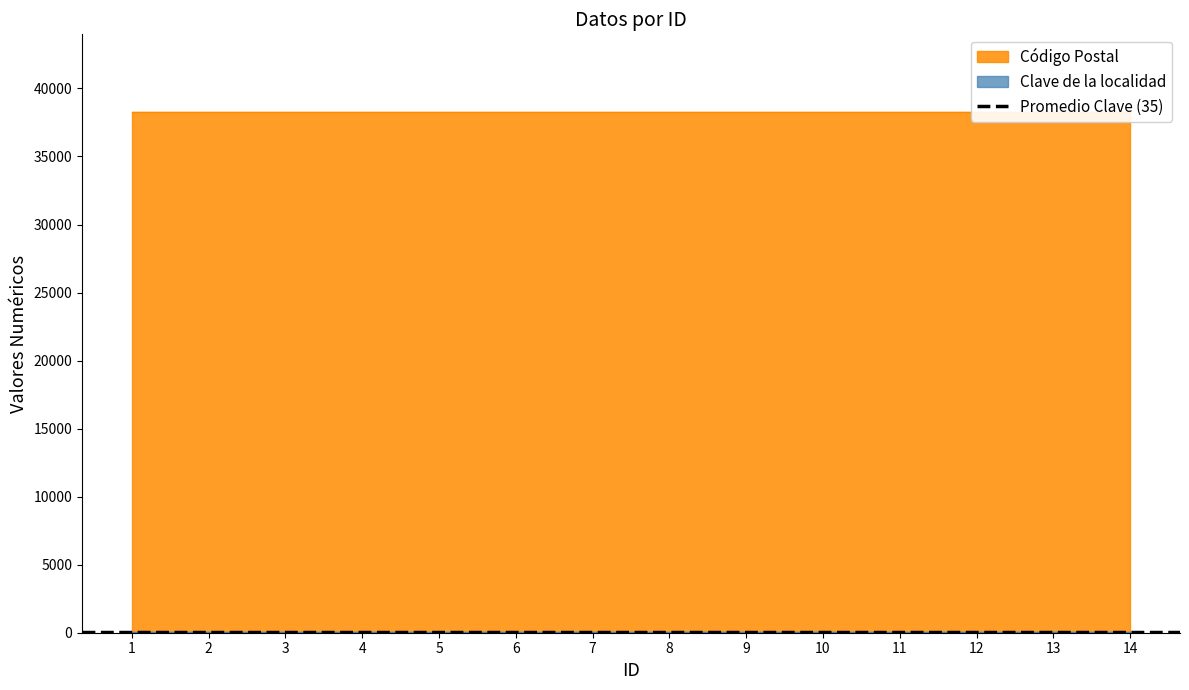

True or false: Clave de la localidad and Código Postal cross at least once.

False